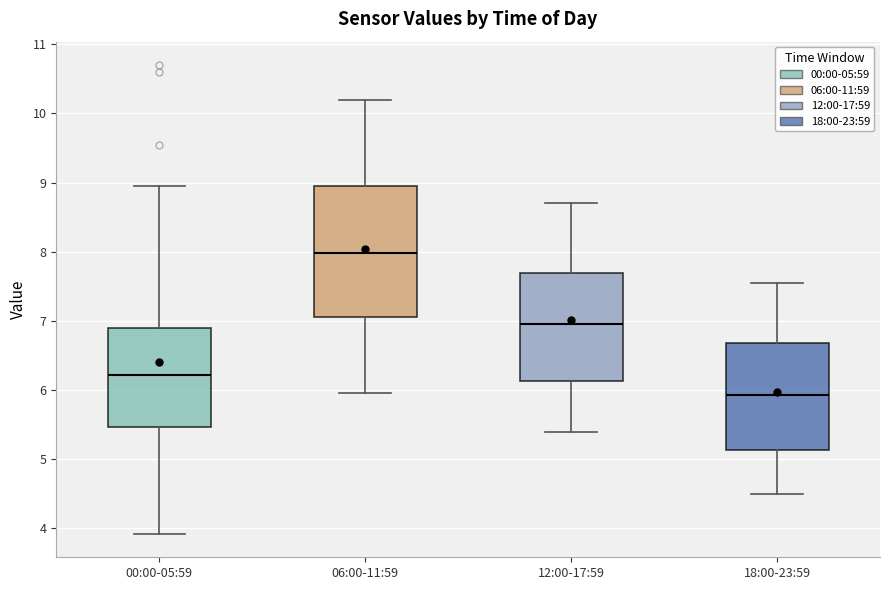

Which box has the lowest median line?

18:00-23:59